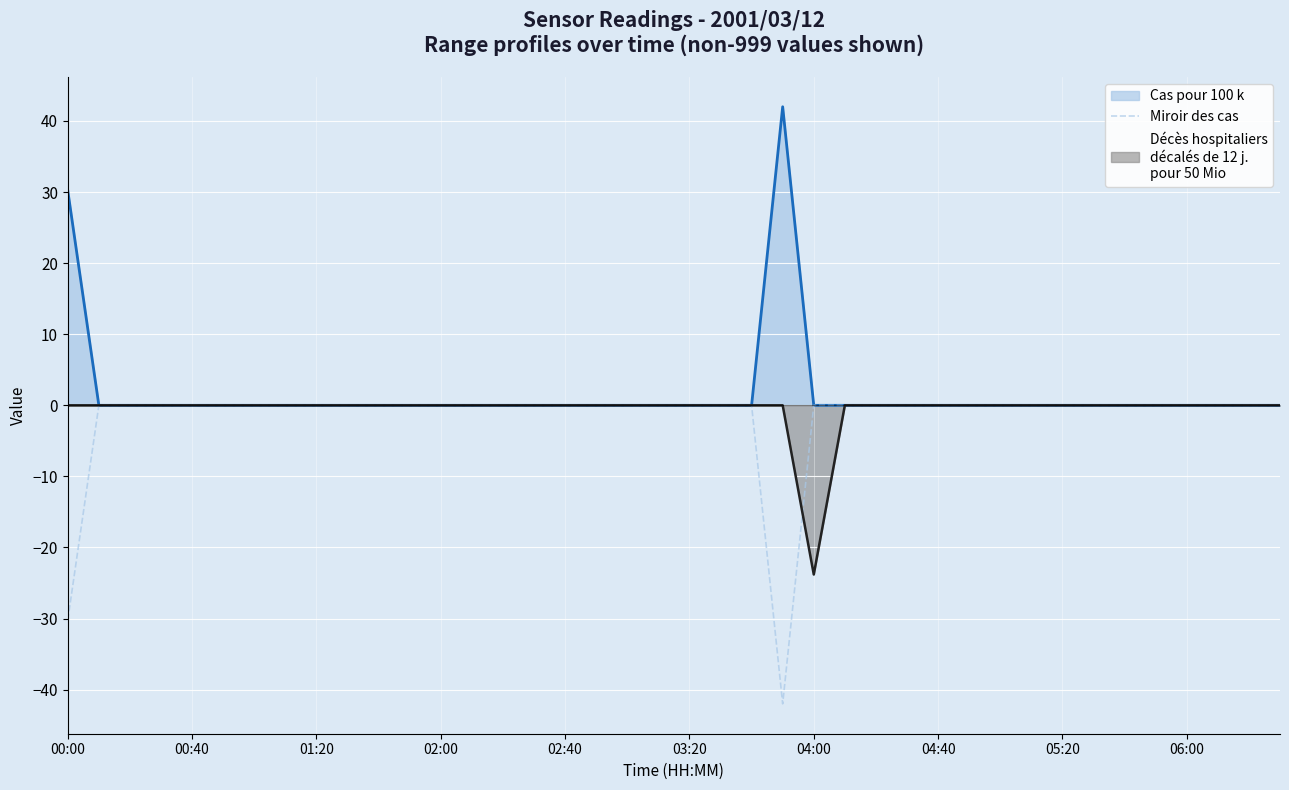

What is the sum of all values?

-72.2